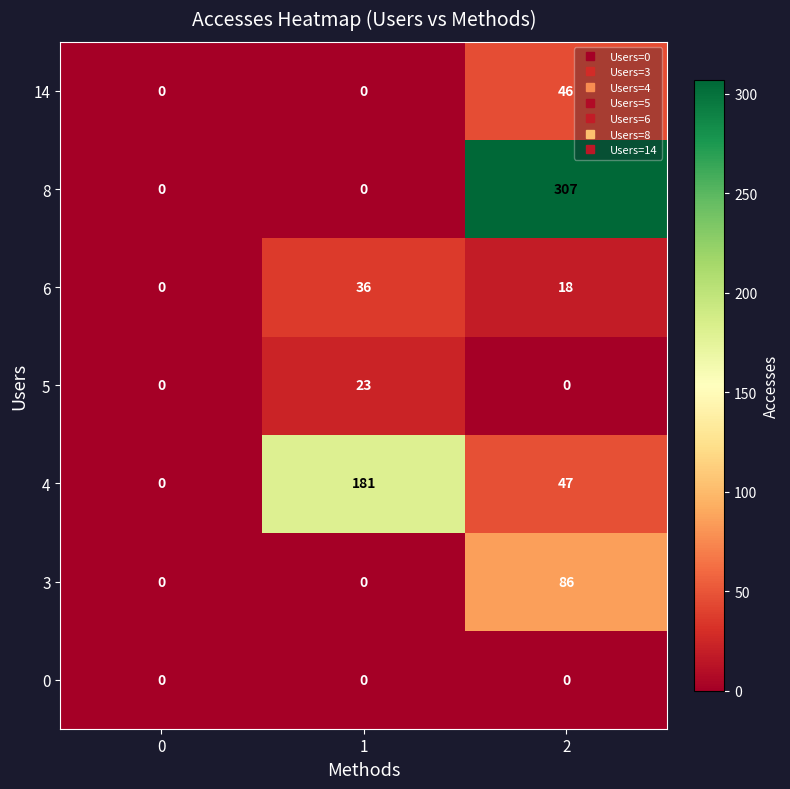

What is the maximum value shown in the chart?

307